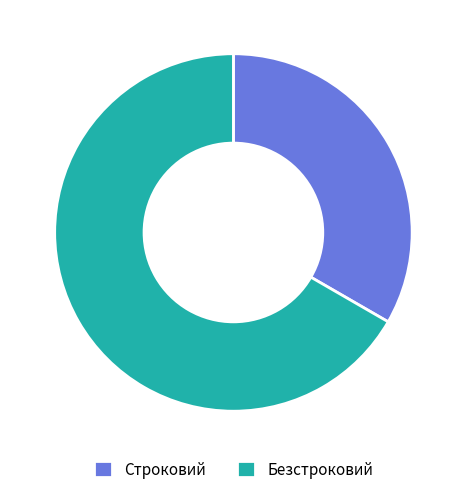

Is Безстроковий the majority of the pie?

Yes